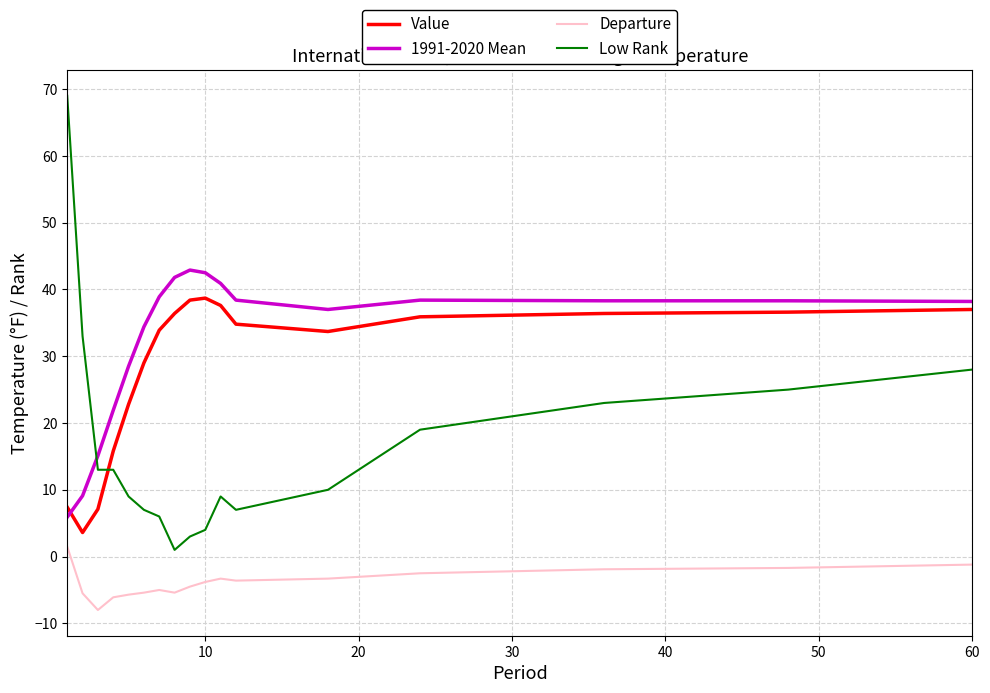

Rank the series by their maximum value, from highest to lowest.

Low Rank, 1991-2020 Mean, Value, Departure